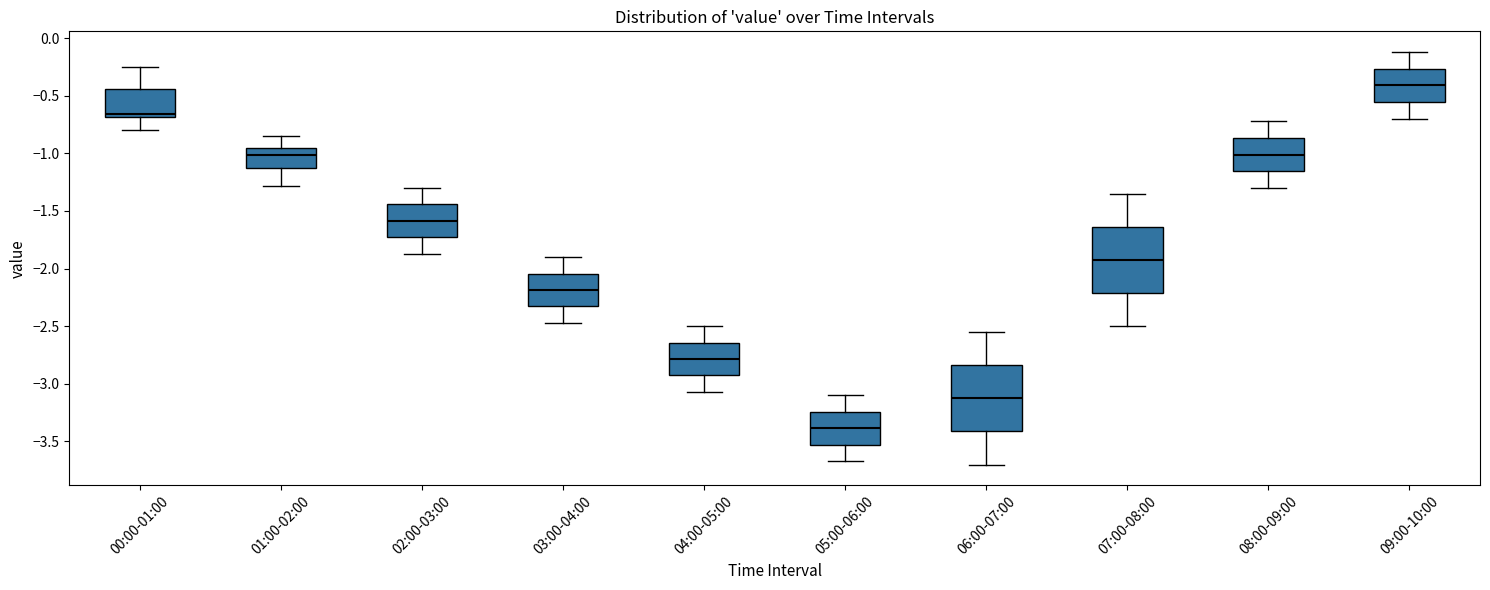

Which box's median line is the lowest?

05:00-06:00